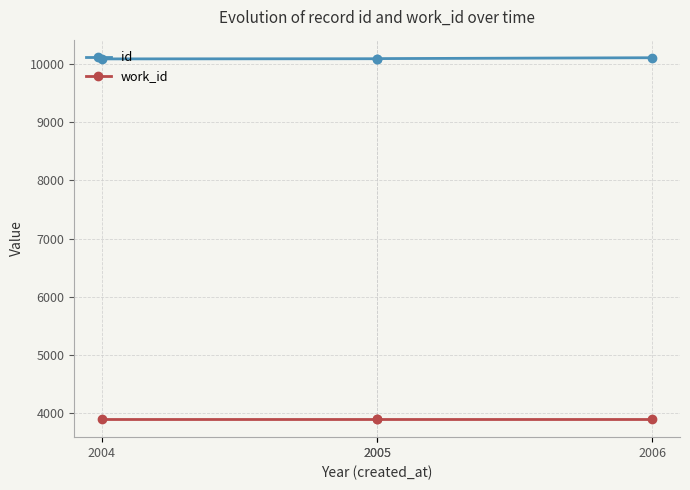

What is the difference between the maximum and minimum values in the id series?

20